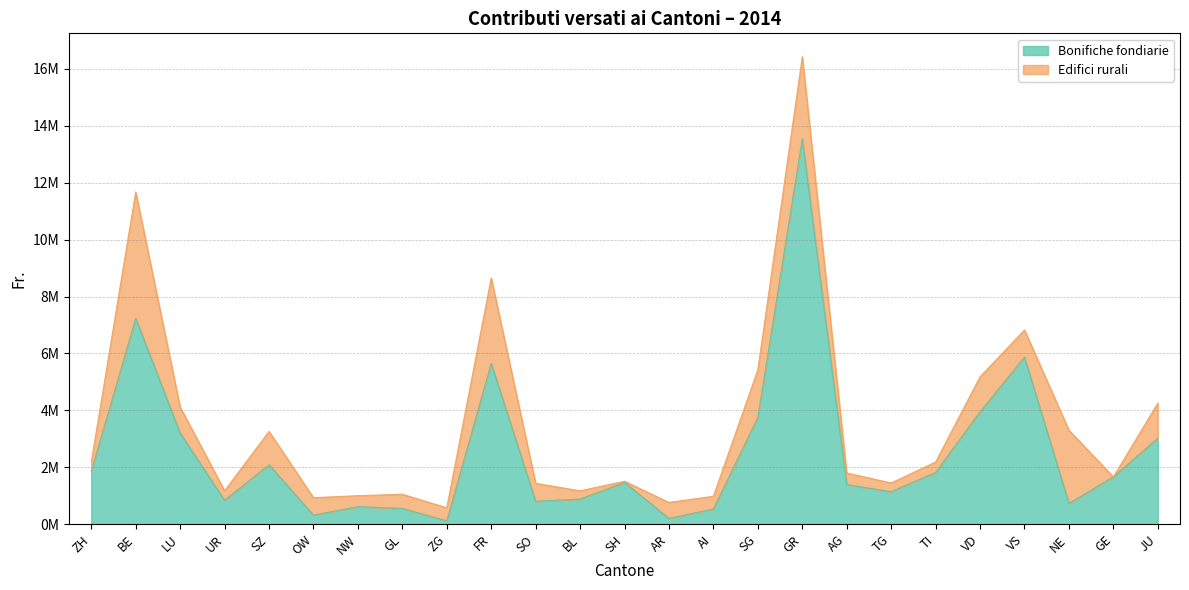

What is the label of the 5th point from the left?

SZ